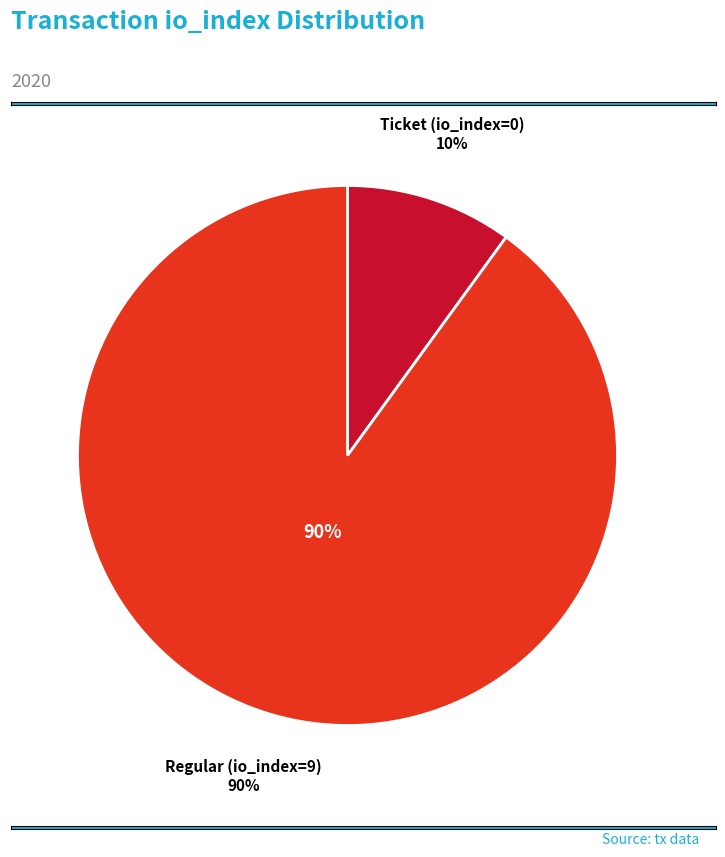

Count the number of slices in the pie.

2